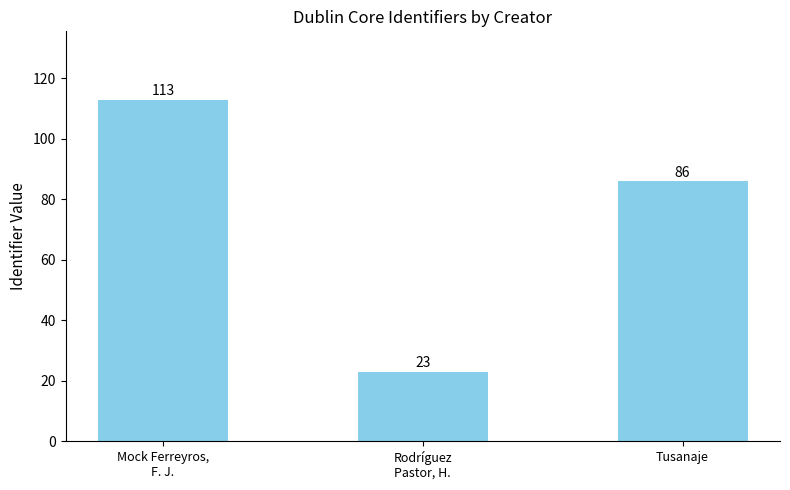

Approximately how many times larger is the value at Tusanaje compared to Mock Ferreyros,
F. J.?

0.8